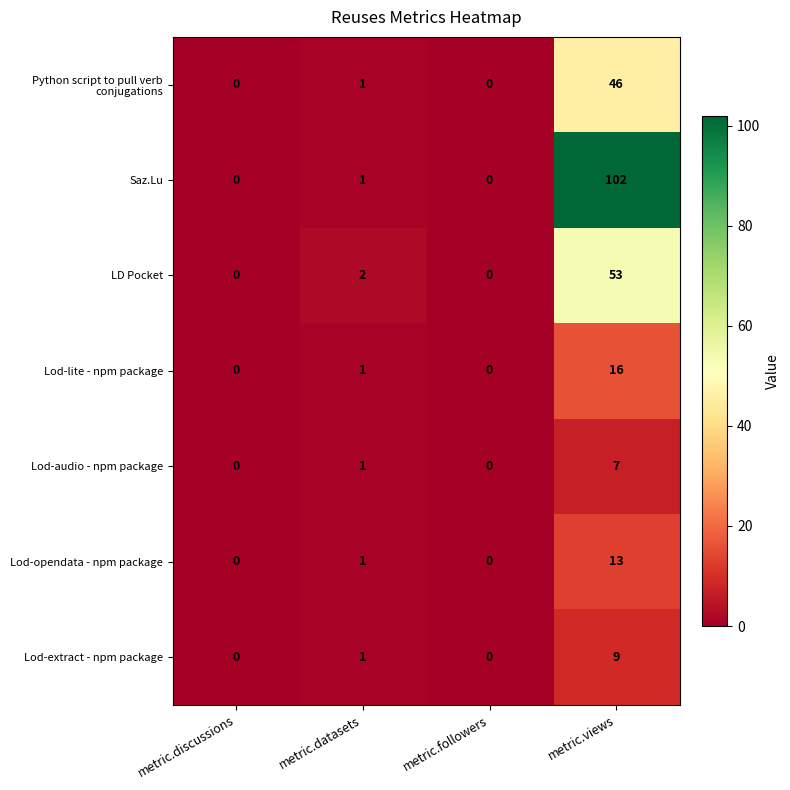

At which label is Lod-lite - npm package closest to 8?

metric.datasets